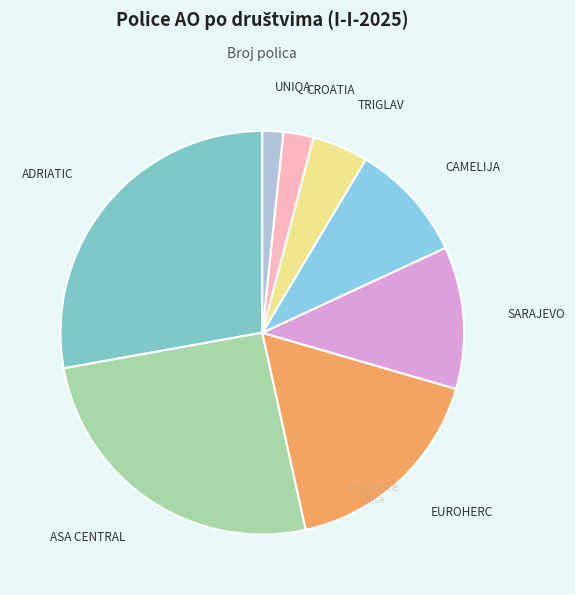

Is there a majority slice in this chart?

No